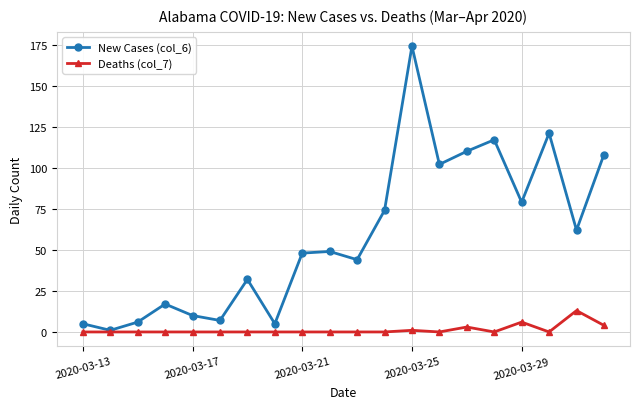

Is this an area chart (filled region under the line)?

No